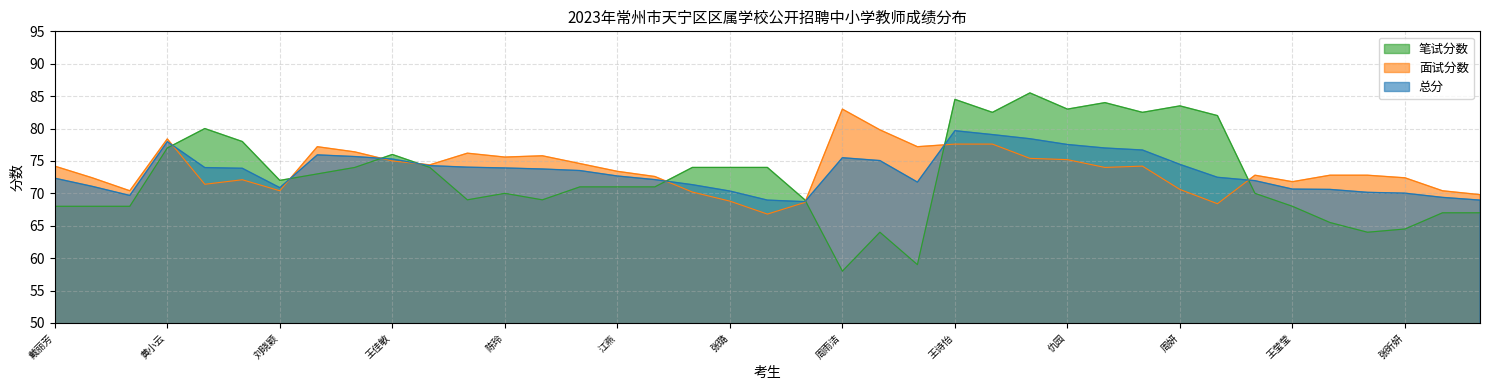

At which label is 面试分数 closest to 74?

宋哲颖